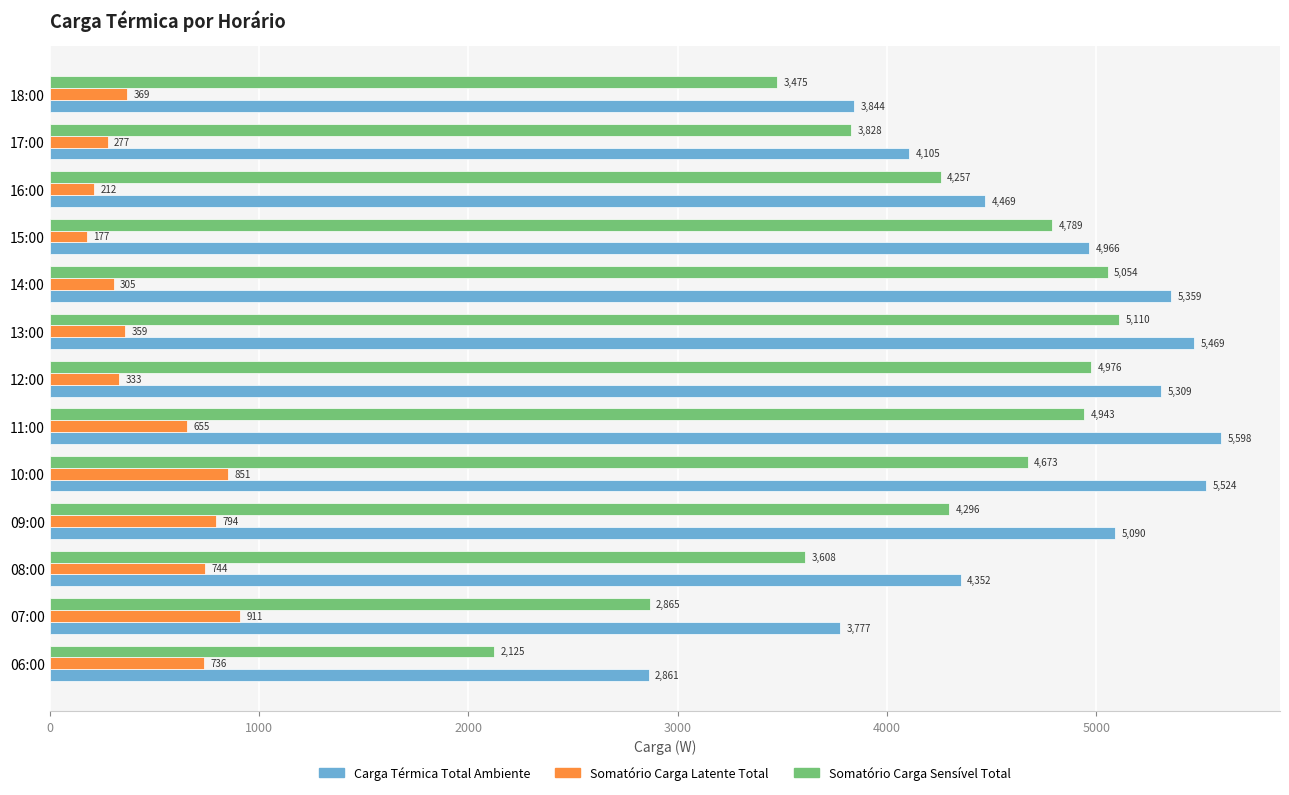

Rank the series at 11:00 from highest to lowest value.

Carga Térmica Total Ambiente, Somatório Carga Sensível Total, Somatório Carga Latente Total